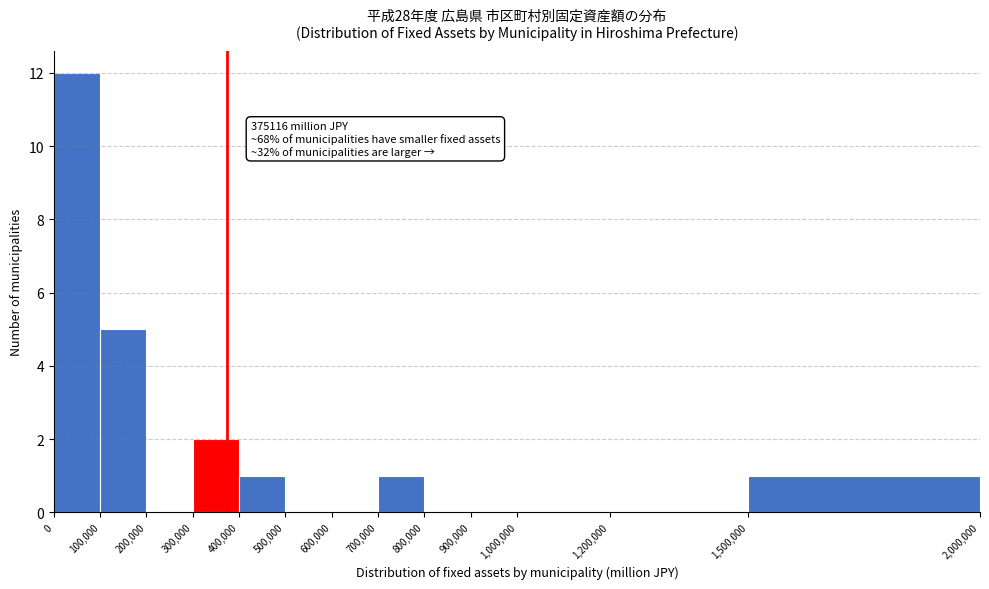

Over which range of the x-axis is the bar tallest?

0 to 100,000